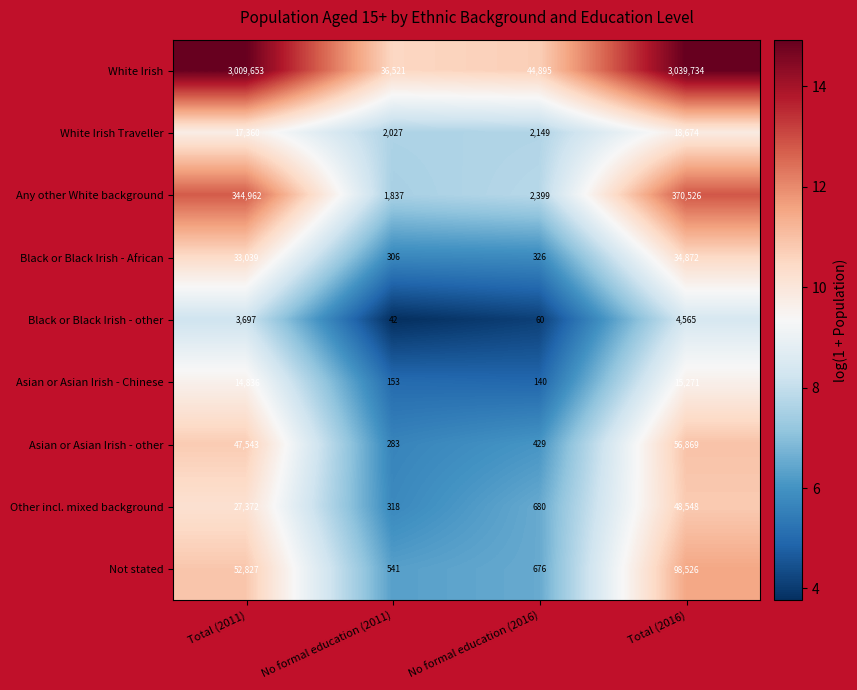

Which label corresponds to the smallest value in the chart?

No formal education (2011)